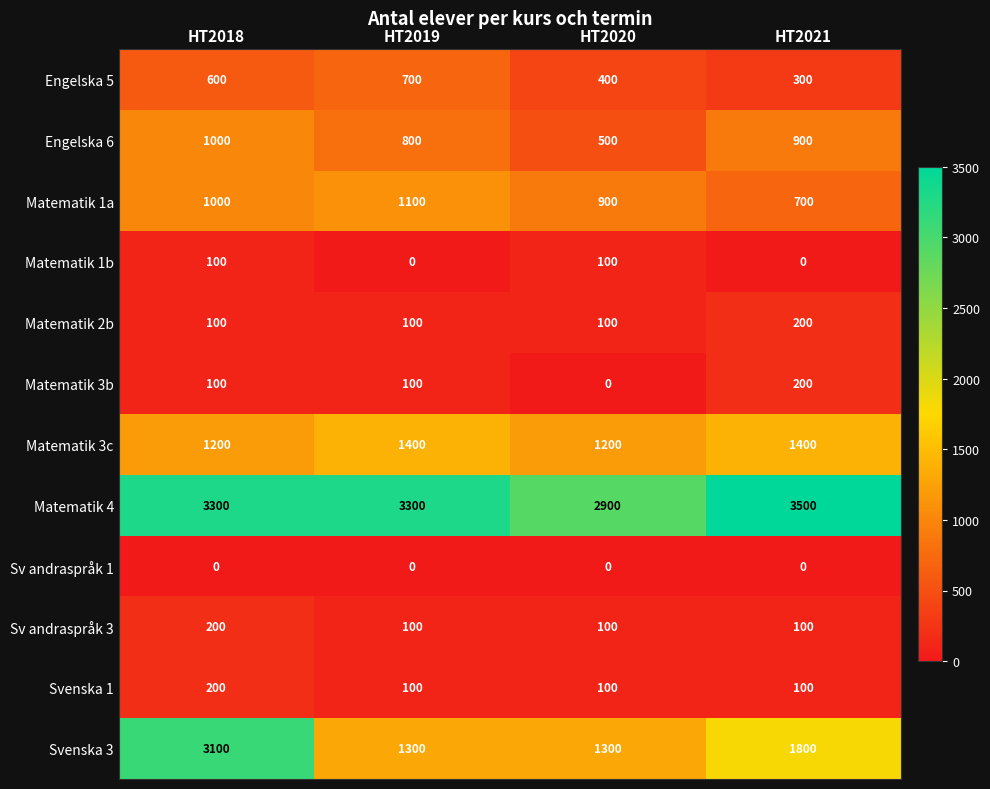

At which category is the sum across all series the highest?

HT2018